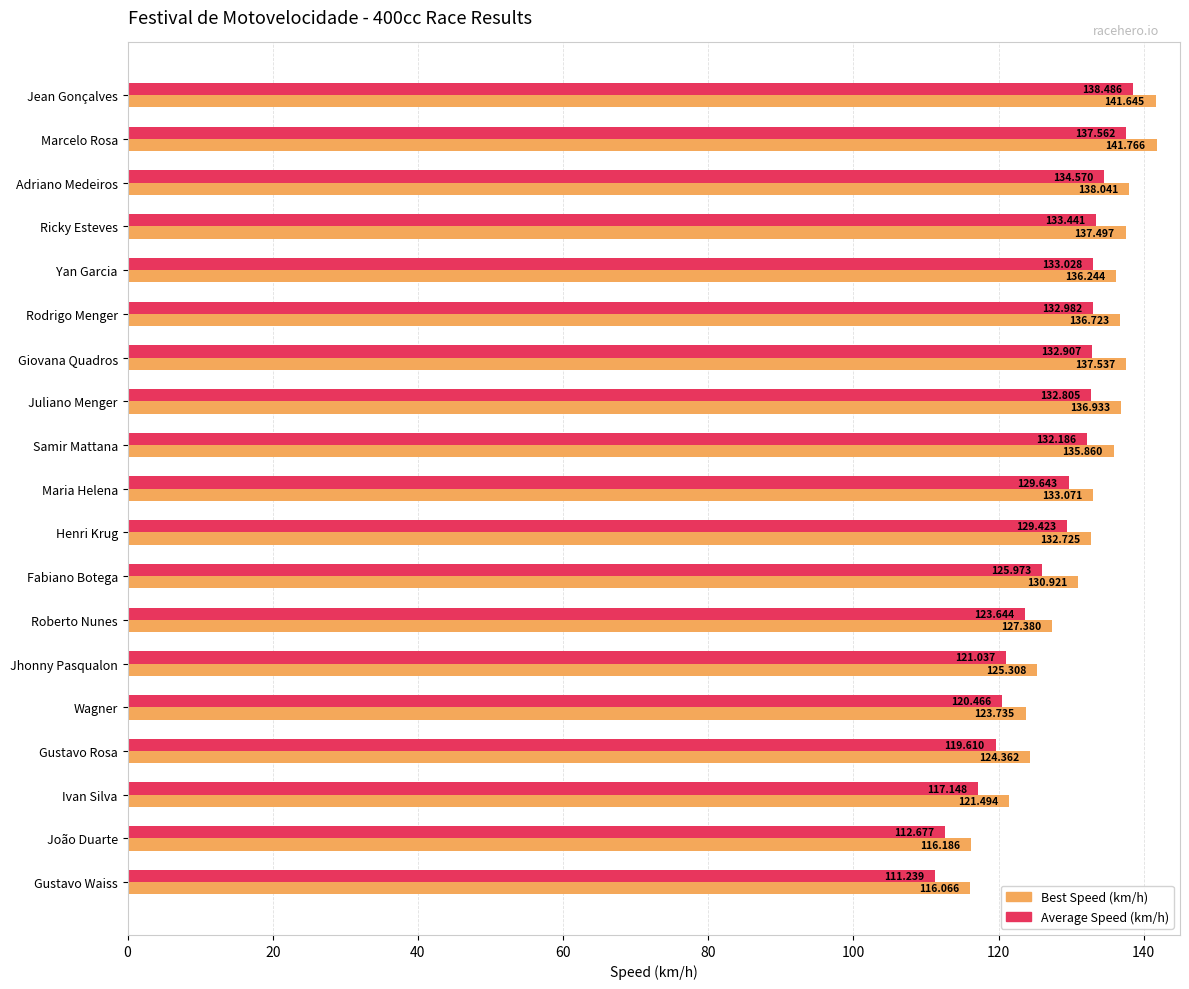

At which category is the sum across all series the highest?

Jean Gonçalves